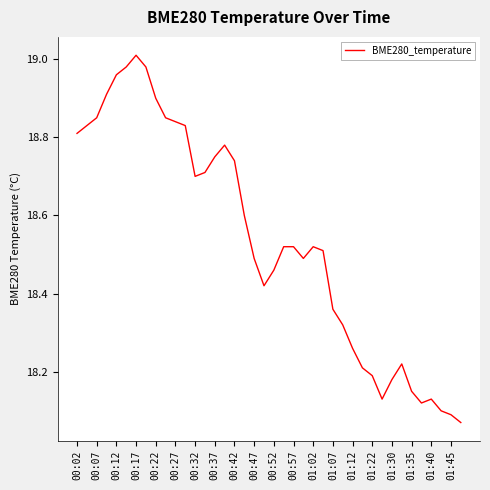

What is the difference between the second highest and second lowest values?

0.9